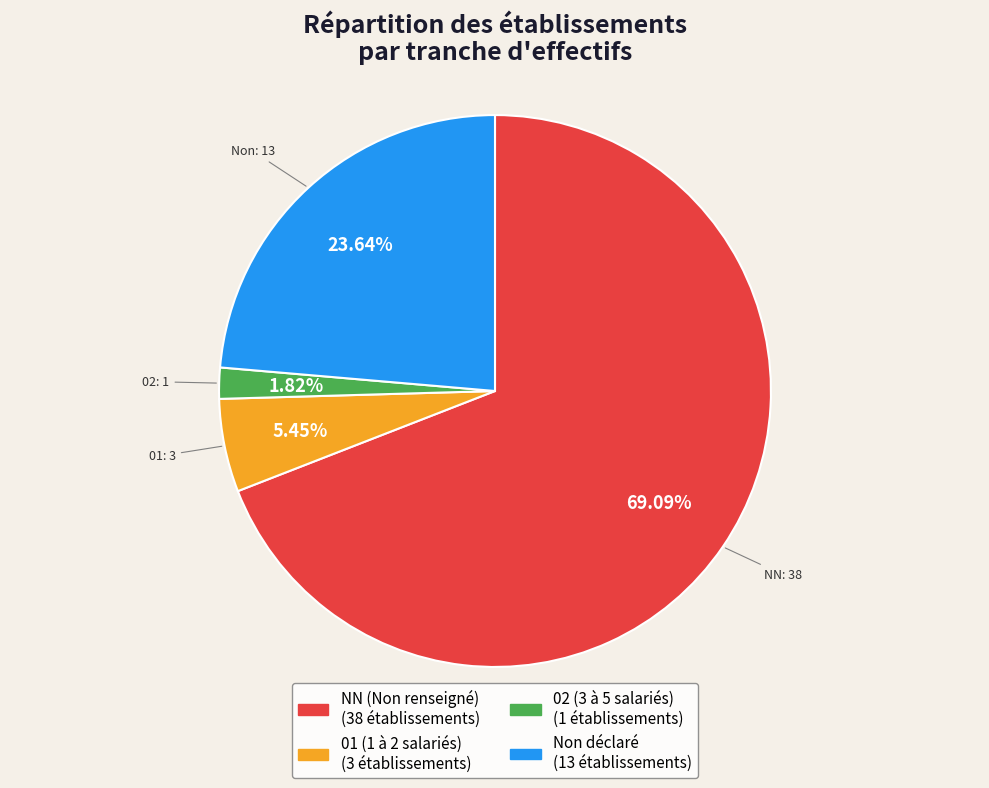

Count the number of slices in the pie.

4